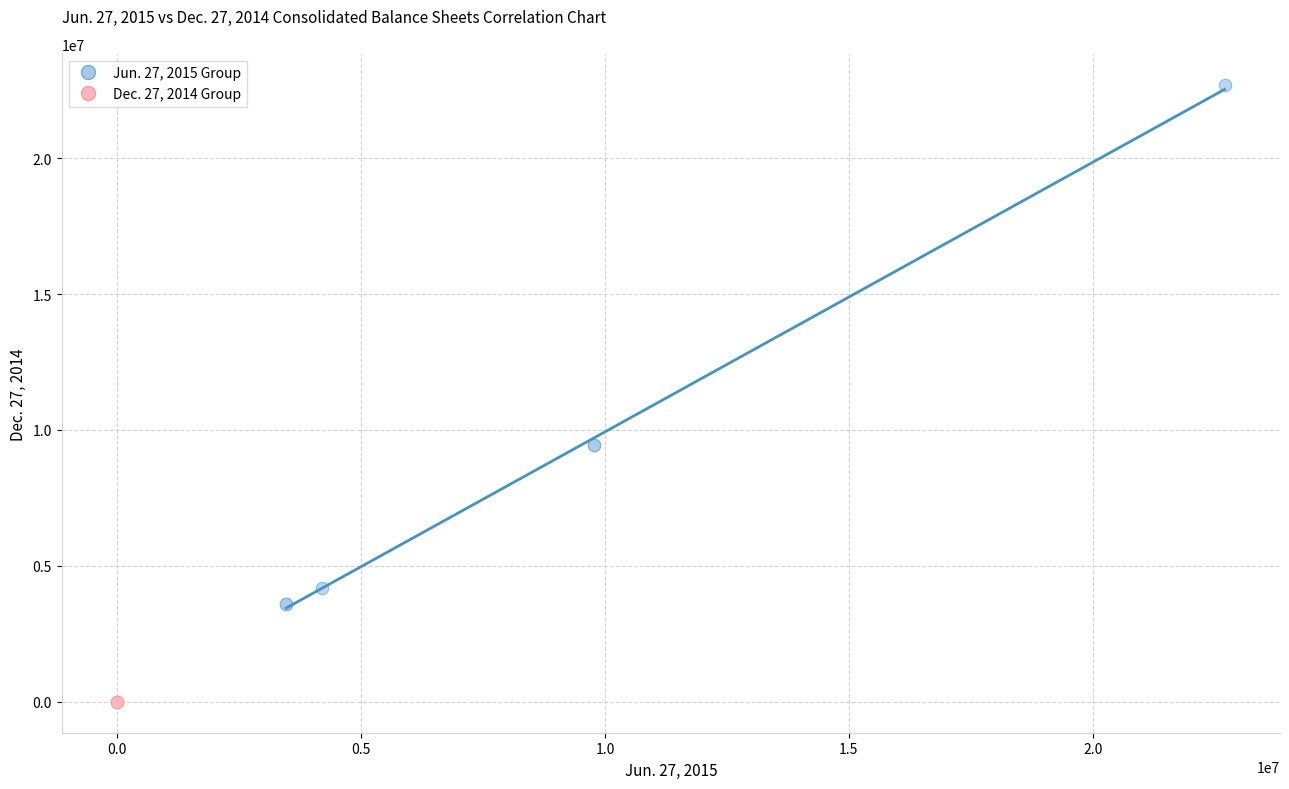

Which series reaches the minimum Y coordinate?

Dec. 27, 2014 Group